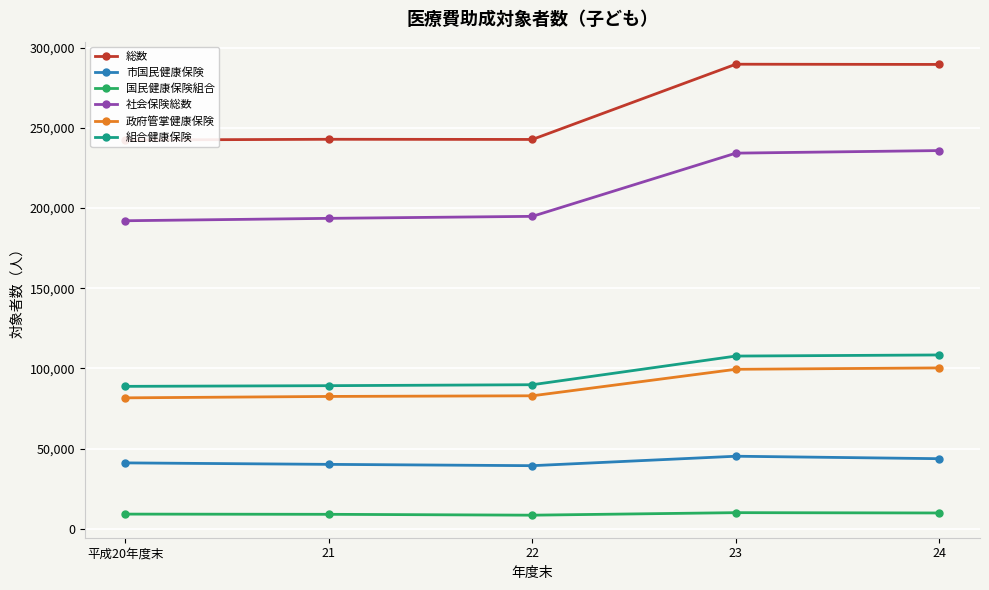

What is the maximum value for 総数?

289699